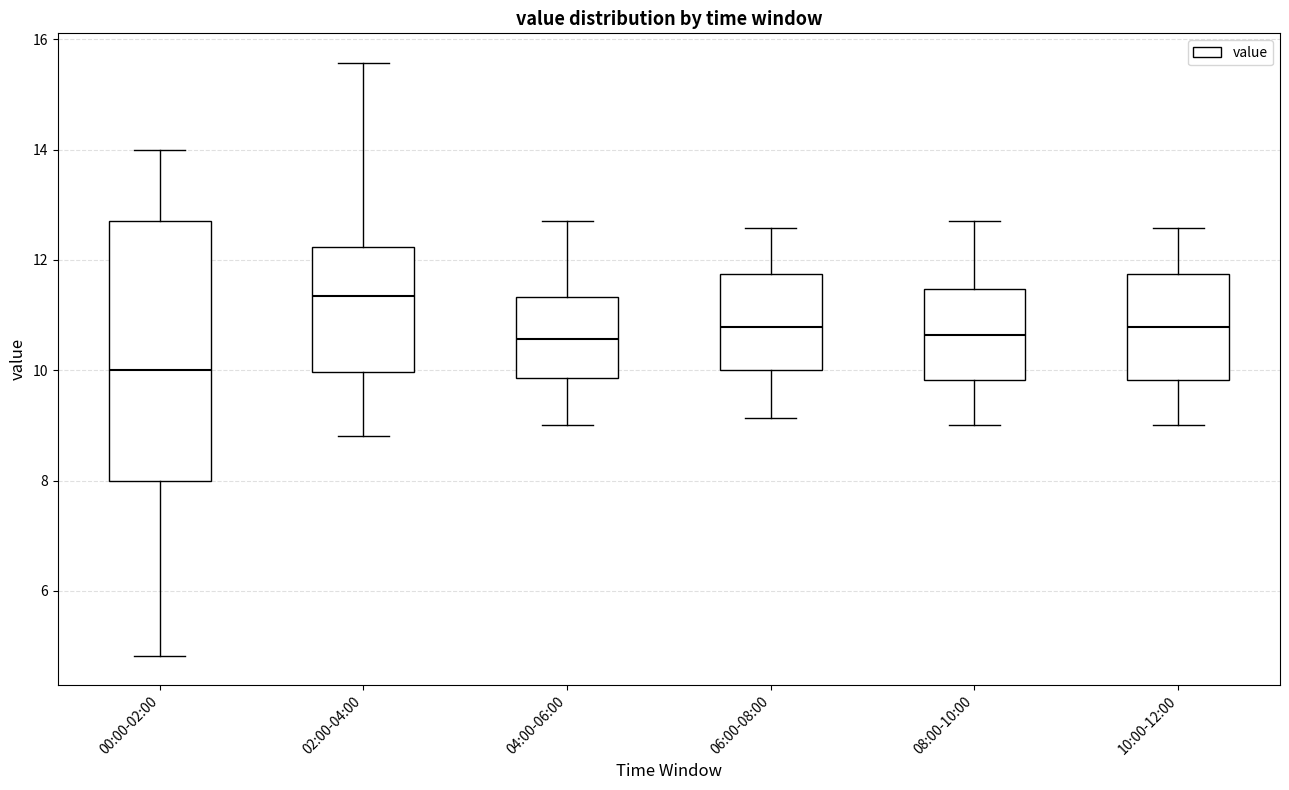

Comparing the boxes themselves (not the whiskers), which one is the tallest?

00:00-02:00